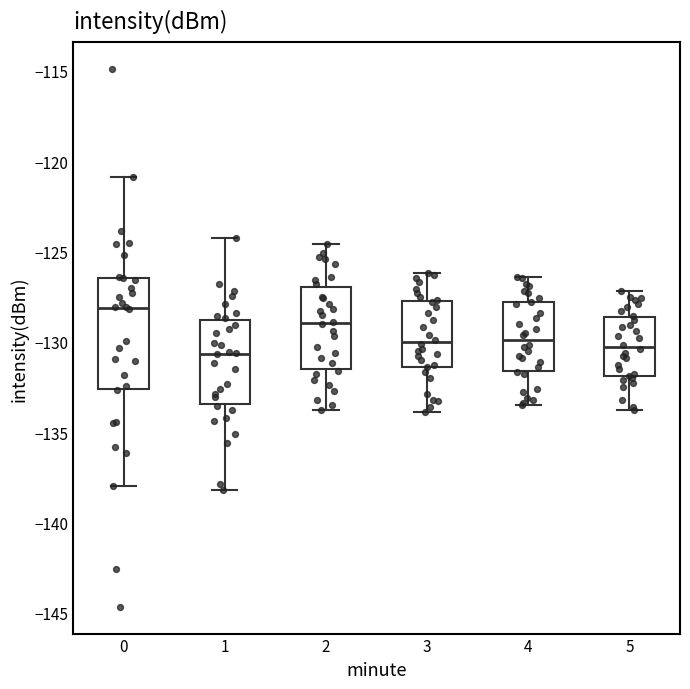

Comparing the boxes themselves (not the whiskers), which one is the tallest?

0